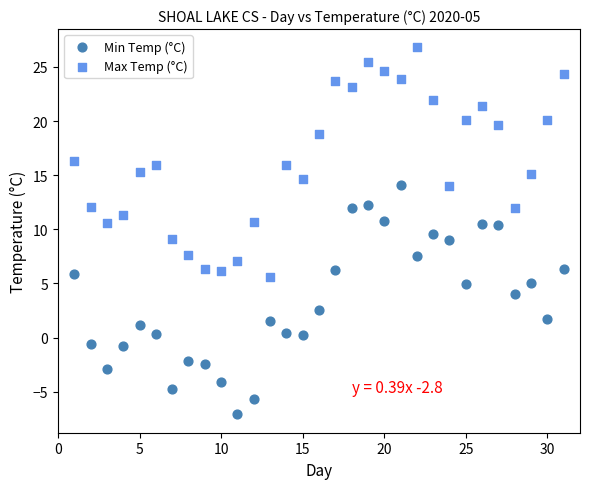

Which series contains the lowest Y value?

Min Temp (°C)